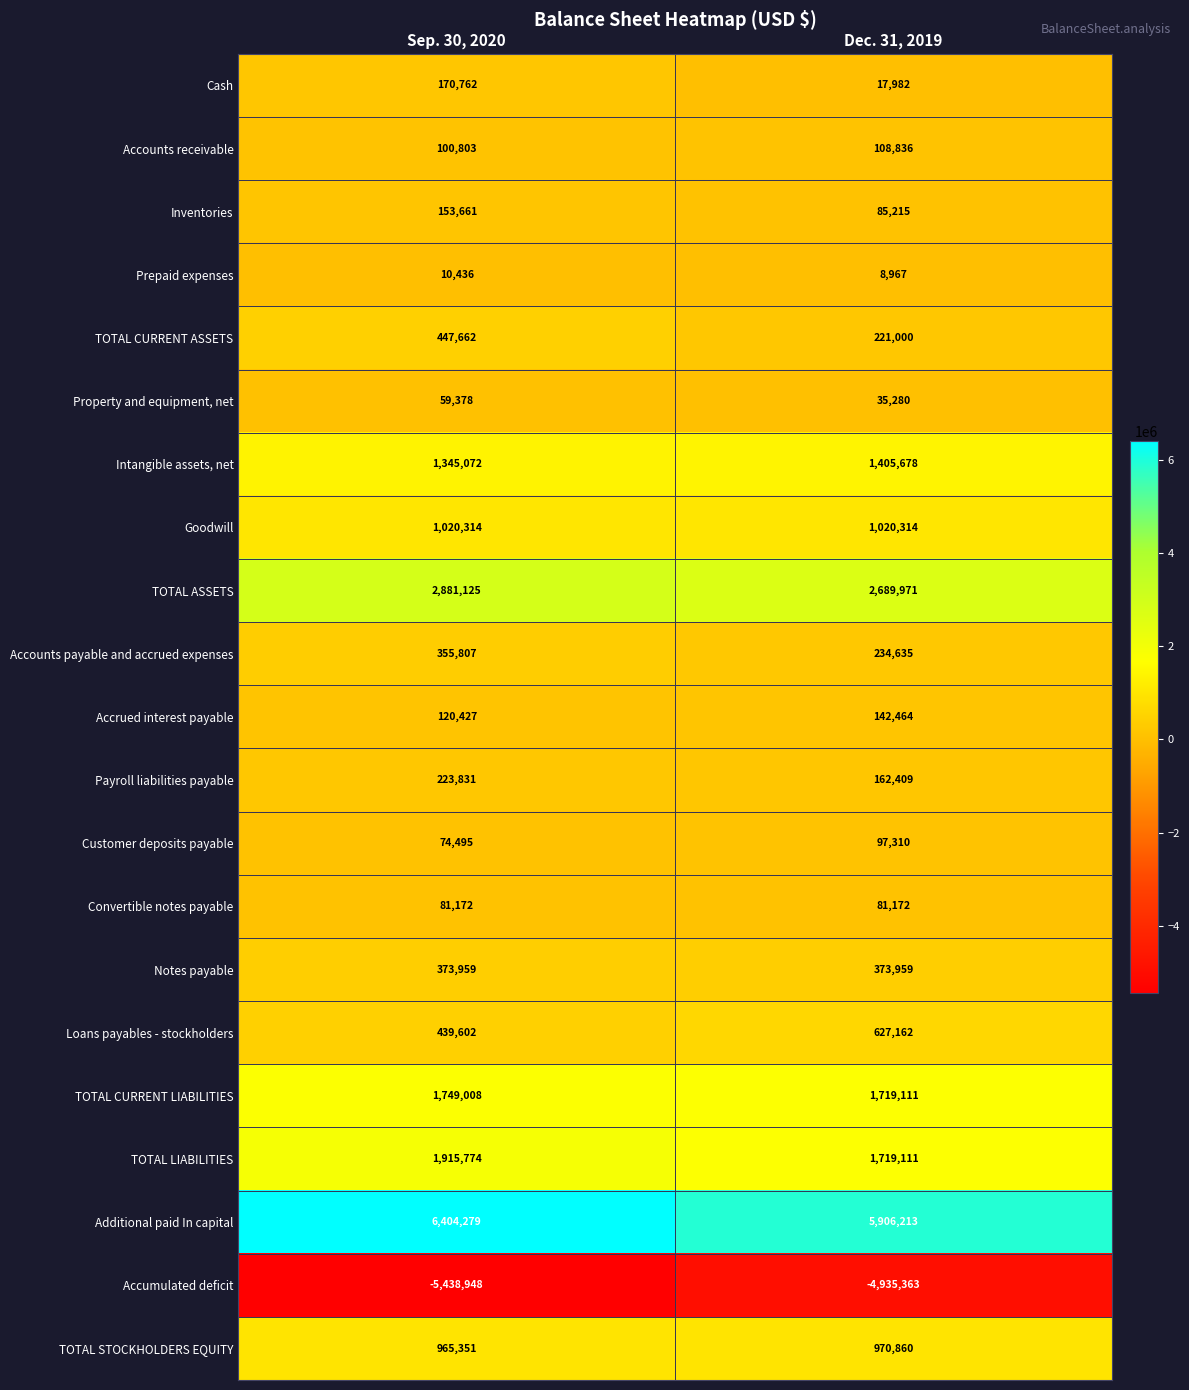

At how many categories does at least one series exceed 4956015?

2